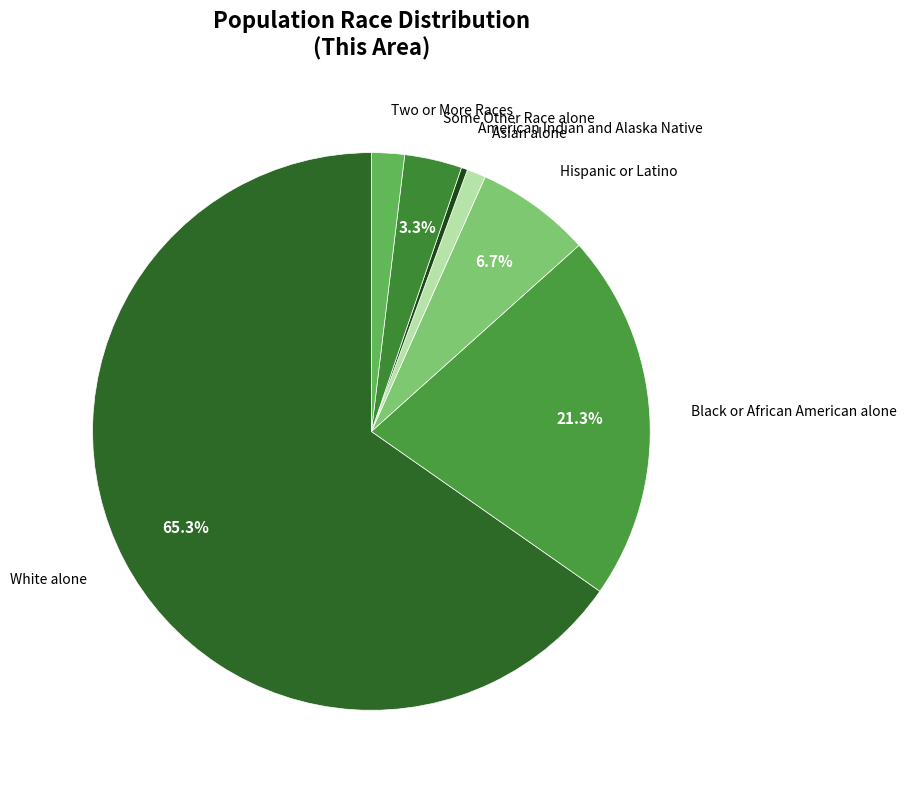

What is the largest slice in the pie chart?

White alone